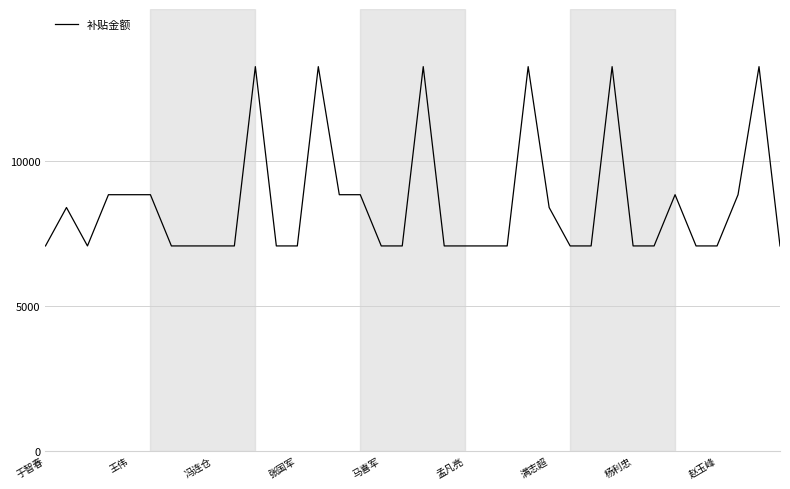

What is the minimum value shown in the chart?

7070.9